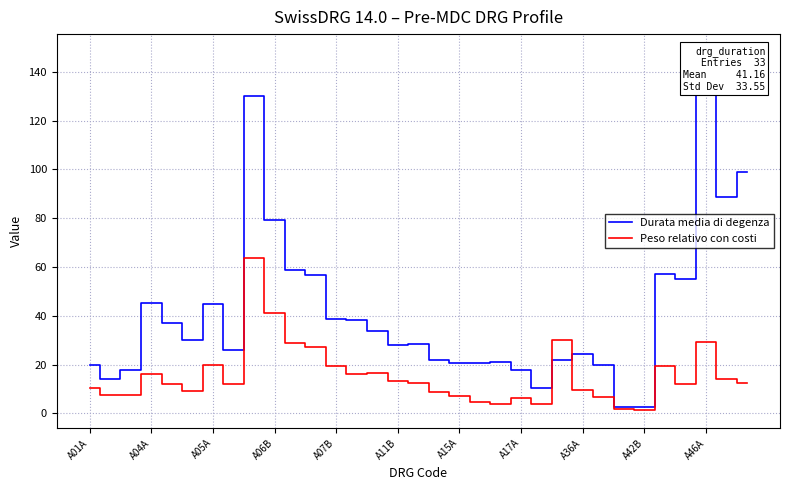

True or false: Peso relativo con costi and Durata media di degenza intersect in this chart.

True